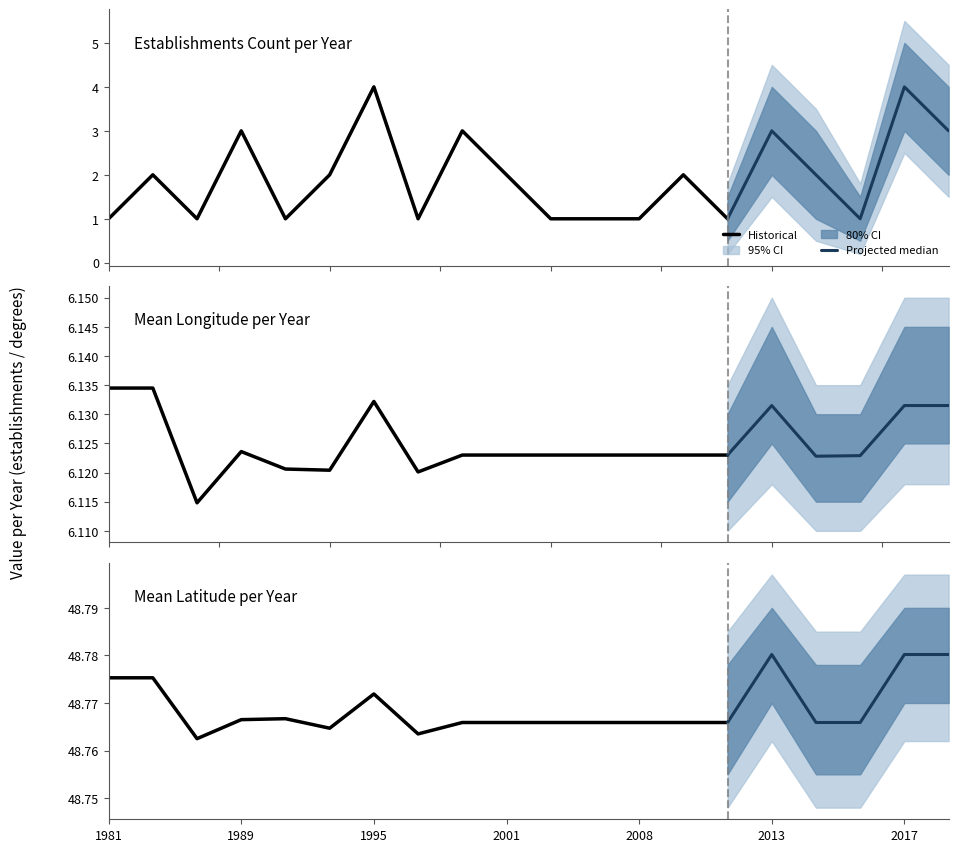

How many data points in count_per_year are above 2?

6